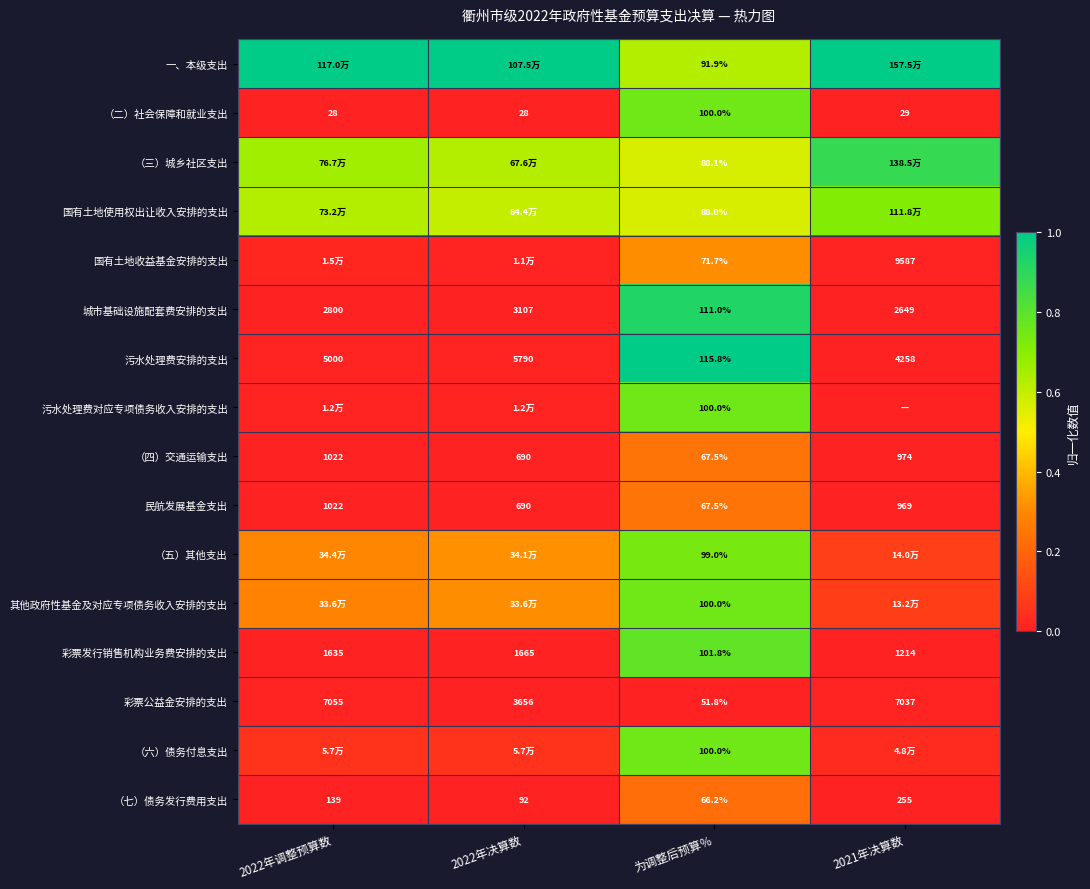

Is the value of 彩票发行销售机构业务费安排的支出 at 为调整后预算％ greater than the value of 污水处理费安排的支出 at 2022年调整预算数?

No